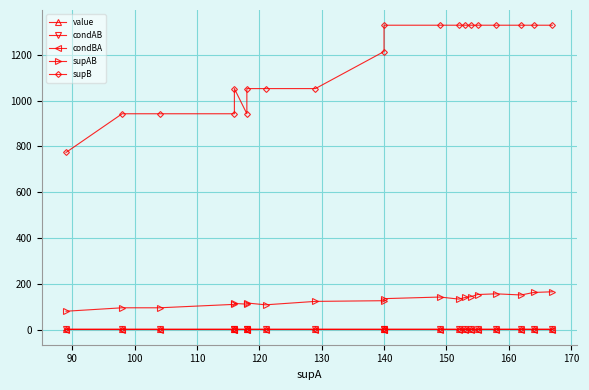

What are all the series names shown in the legend?

value, condAB, condBA, supAB, supB